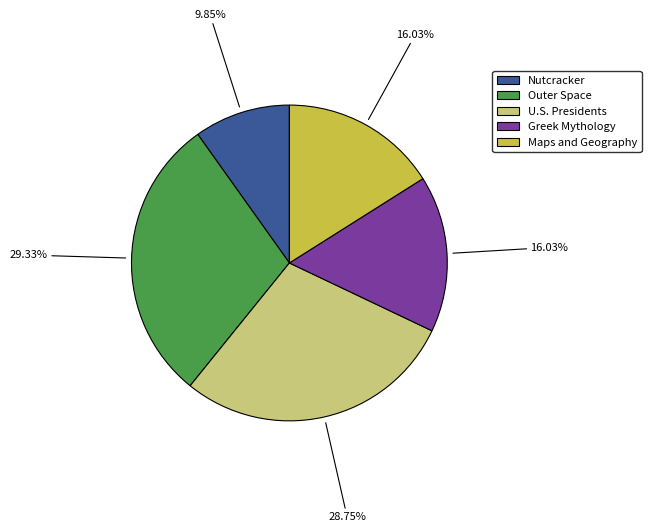

Between Greek Mythology and Nutcracker, which is larger?

Greek Mythology